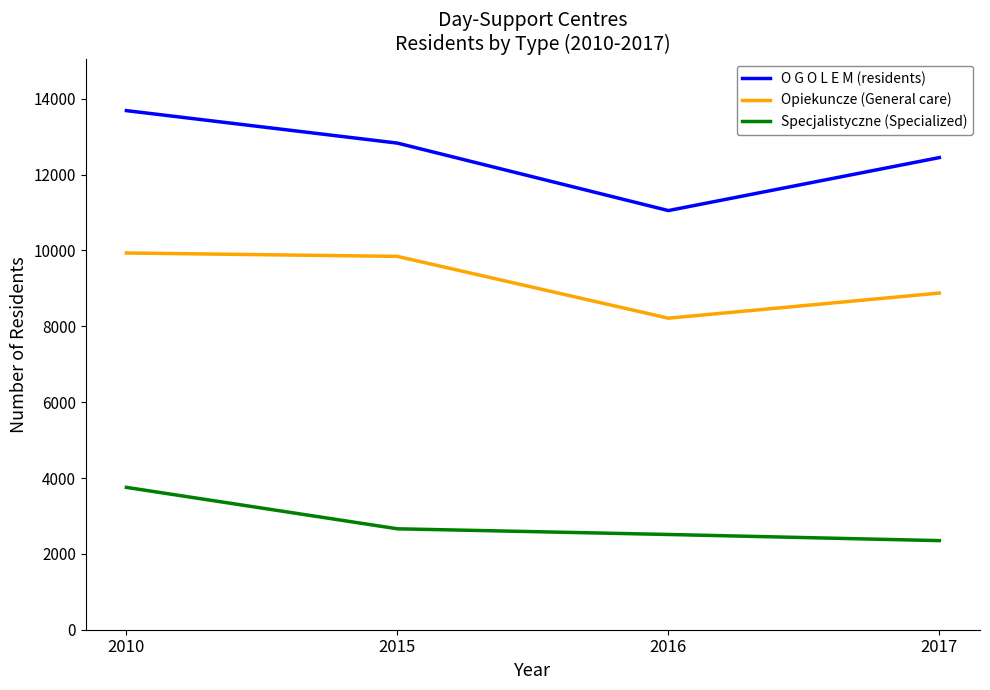

What is the difference between the Specjalistyczne (Specialized) values at 2017 and 2015?

312